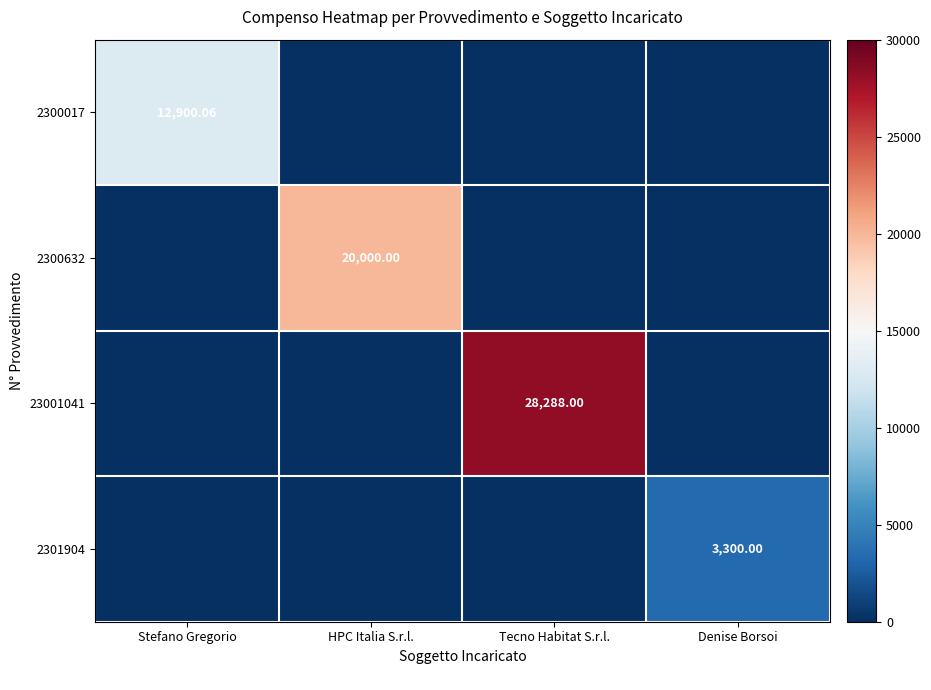

Is the value of 2300017 at Stefano Gregorio greater than the value of 2300632 at HPC Italia S.r.l.?

No